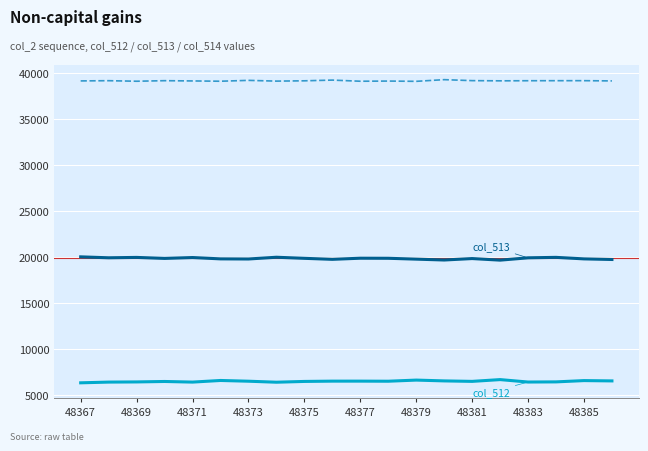

How many categories are shown in the chart?

20